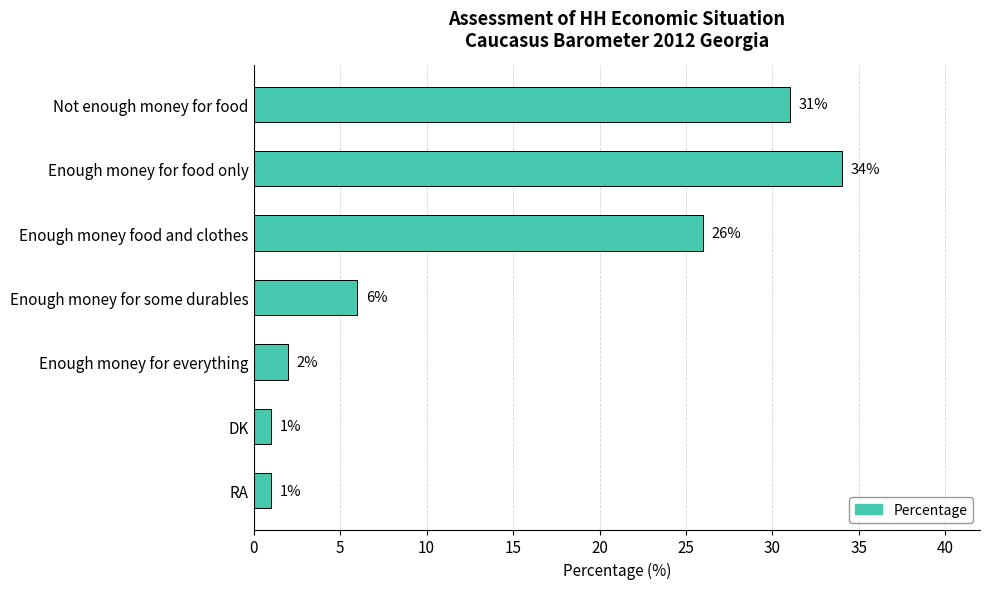

Where is the data nearest to the value 17?

Enough money food and clothes